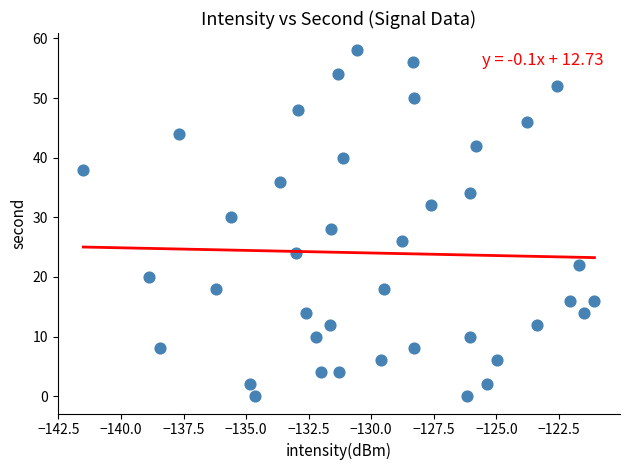

What is the range of Y values (max minus min)?

58